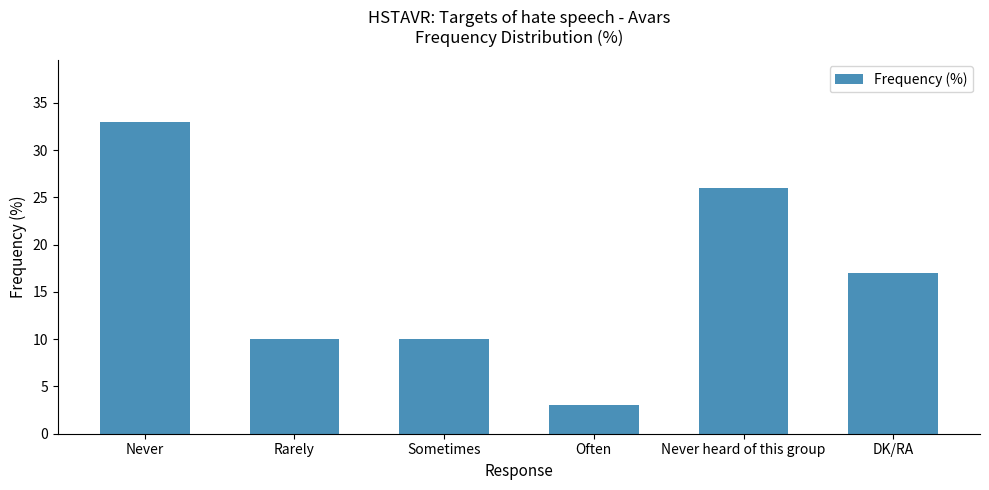

Count the values in the range 10 to 26.

4